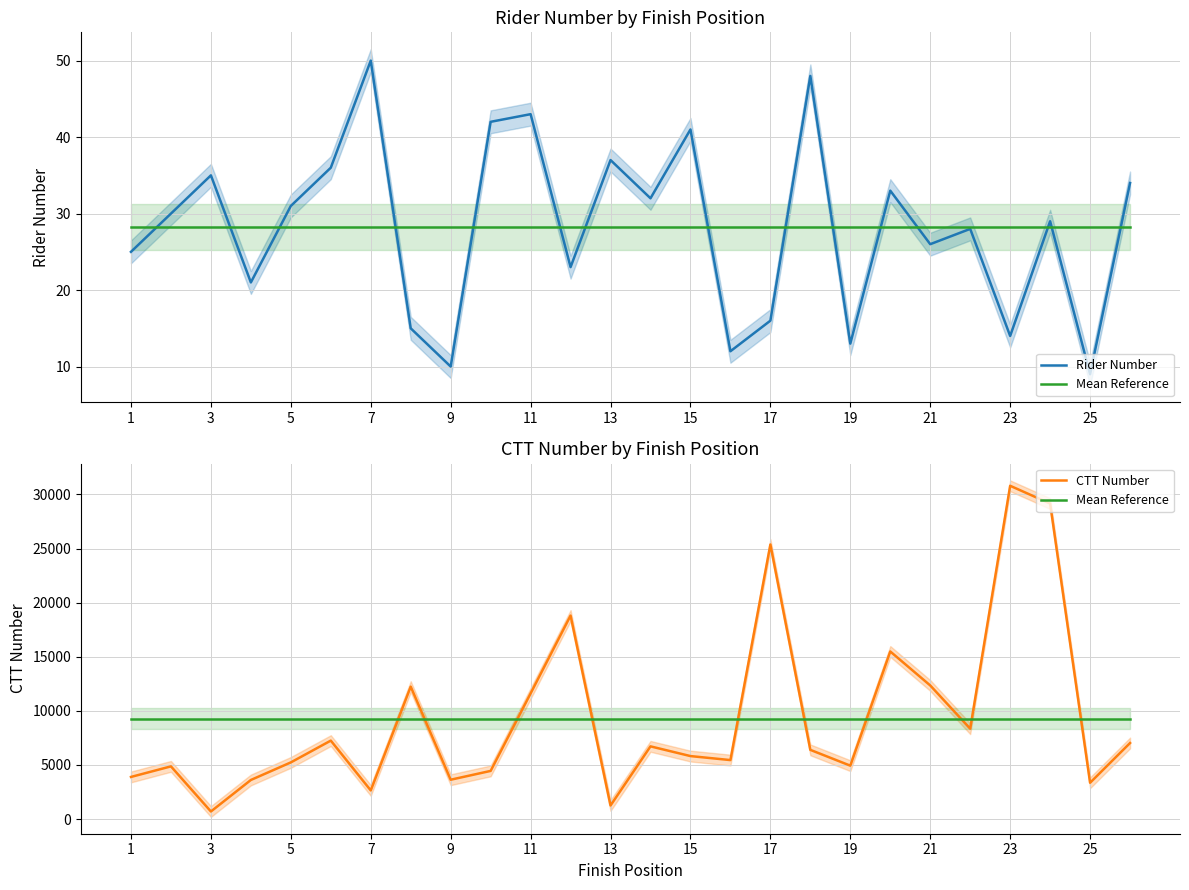

True or false: Mean Reference has a value of 13776.6 at 23.

False